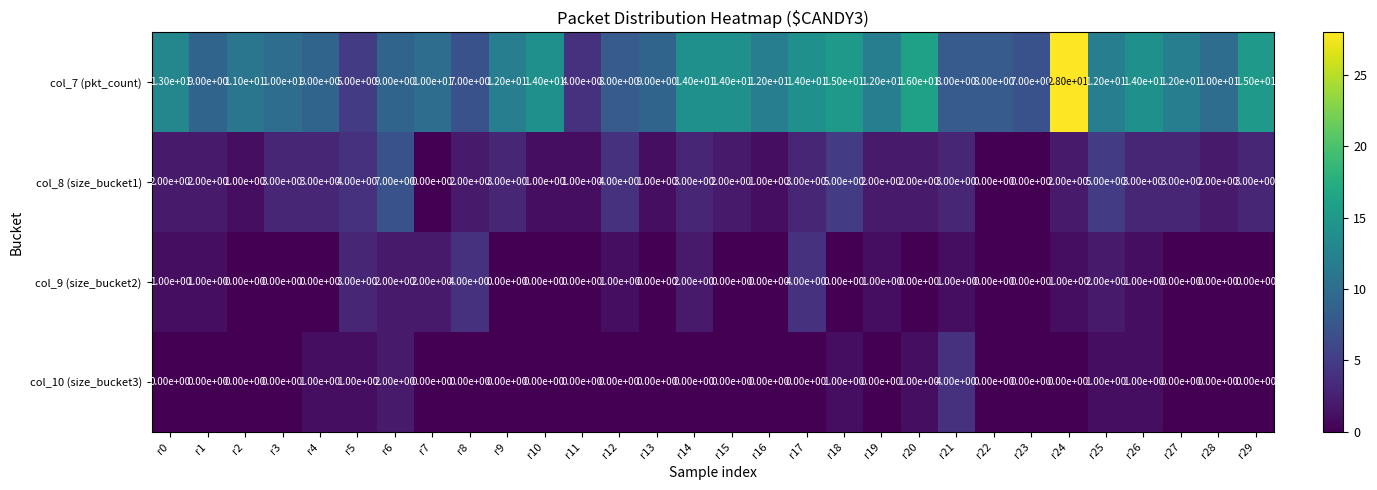

Which series has the largest total across all categories?

col_7 (pkt_count)